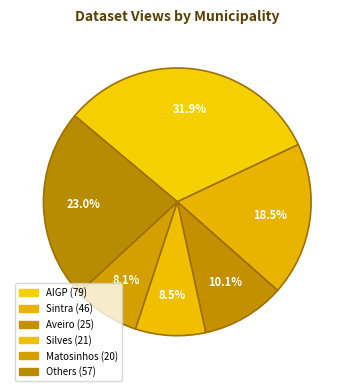

Is there a majority slice in this chart?

No